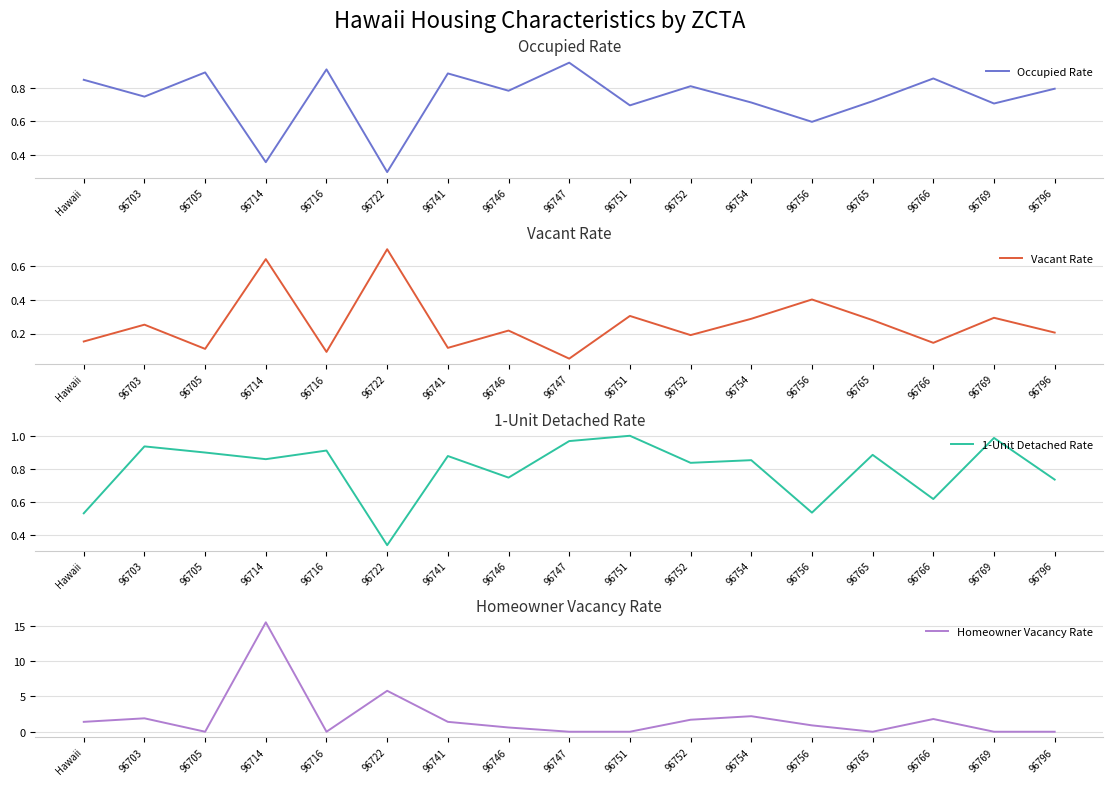

What are all the series names shown in the legend?

Occupied Rate, Vacant Rate, 1-Unit Detached Rate, Homeowner Vacancy Rate